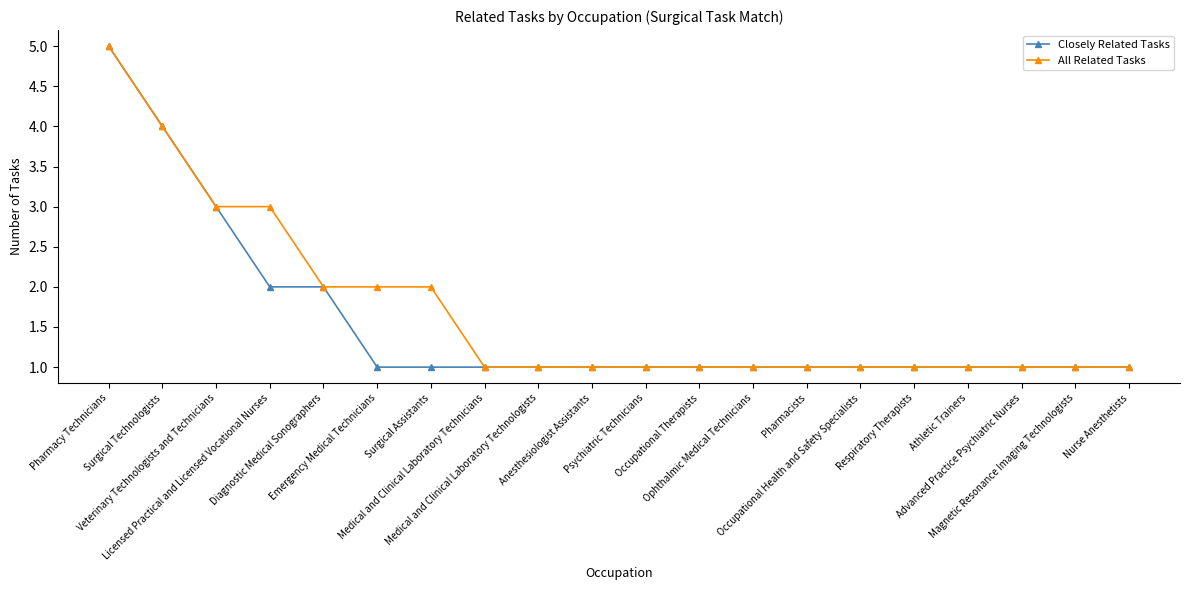

What is the maximum value shown in the chart?

5